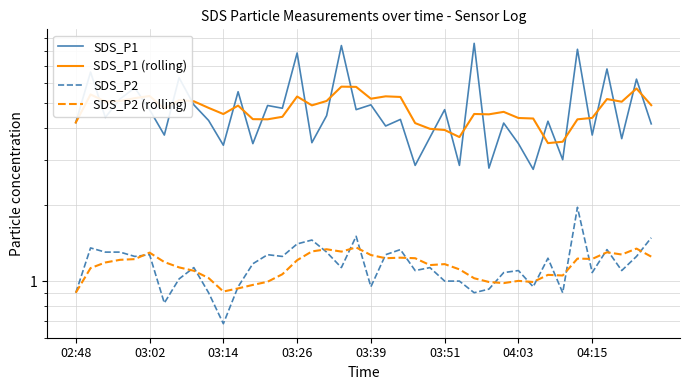

In SDS_P1 (rolling), how many points are higher than both neighbors (excluding endpoints)?

11